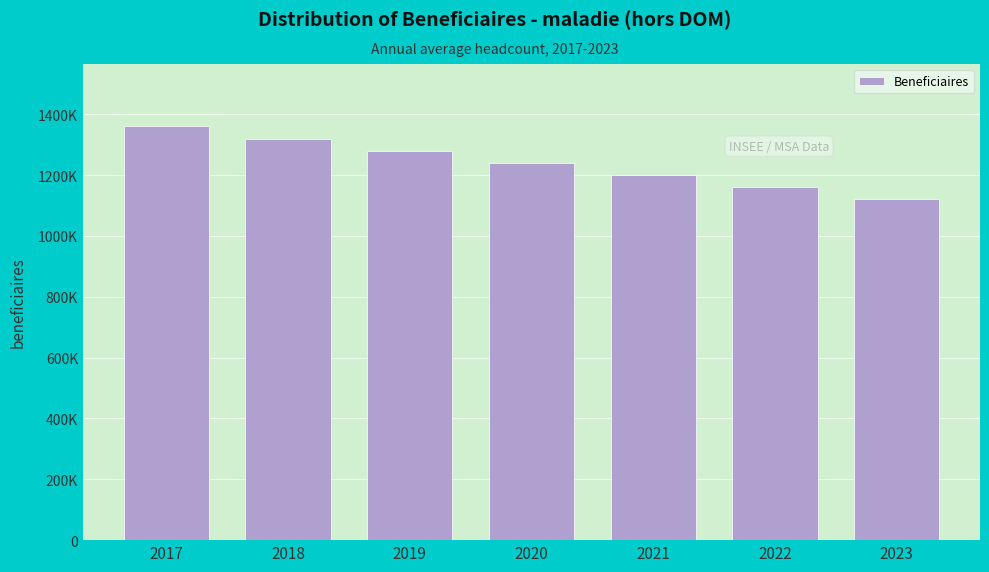

Does the chart contain any negative values?

No